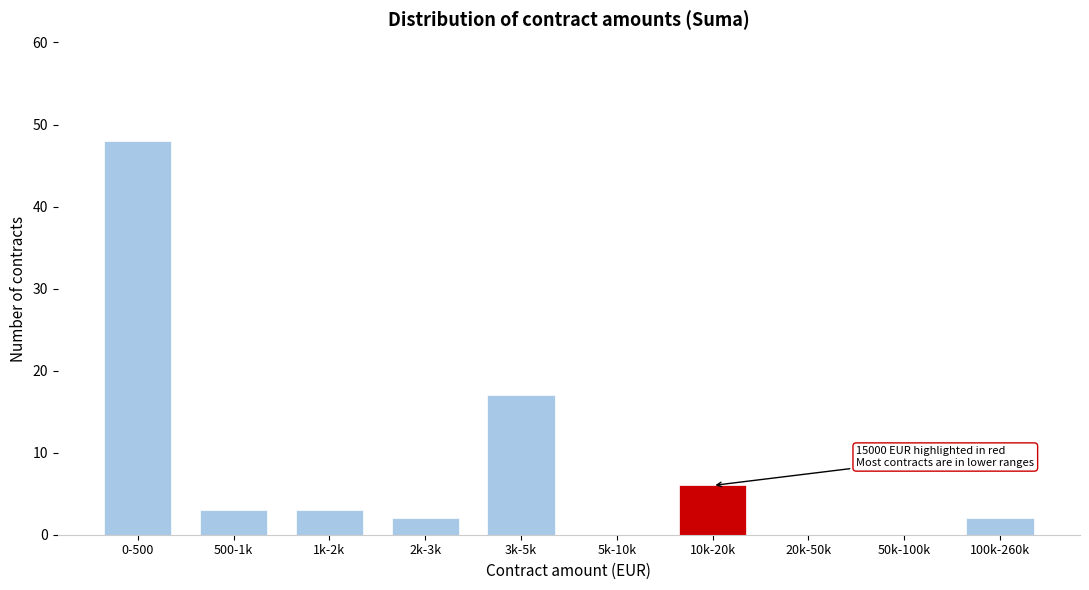

Reading left to right, extract all data points from this chart.

0-500=48	500-1k=3	1k-2k=3	2k-3k=2	3k-5k=17	5k-10k=0	10k-20k=6	20k-50k=0	50k-100k=0	100k-260k=2